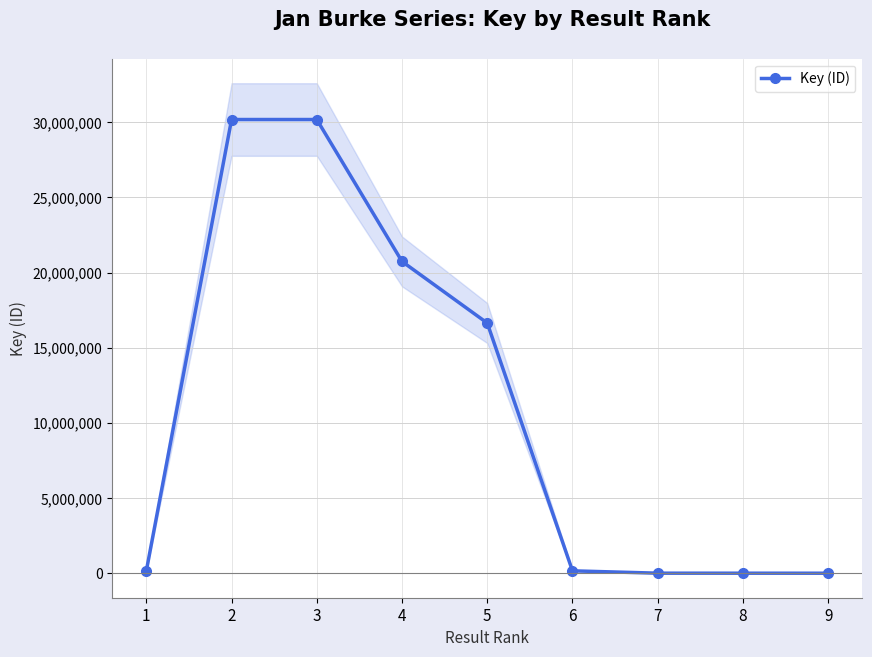

What is the sum of the values at 1 and 5?

16800790